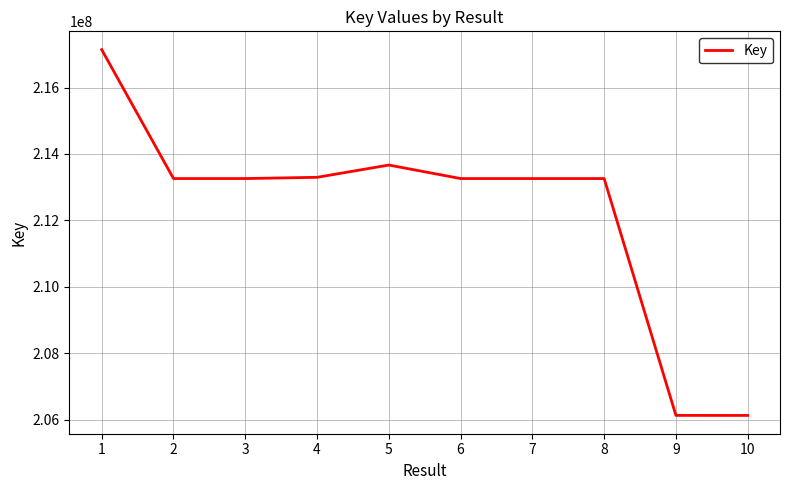

Does the chart display data point markers on the line(s)?

No